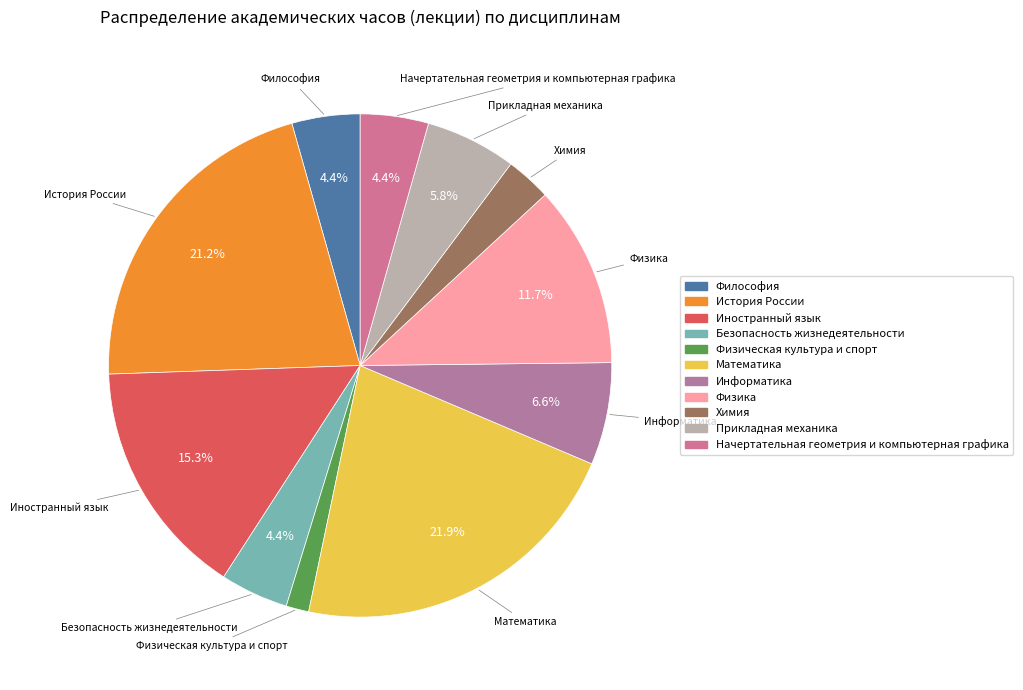

To the nearest percent, what percentage of the pie is Иностранный язык?

15%